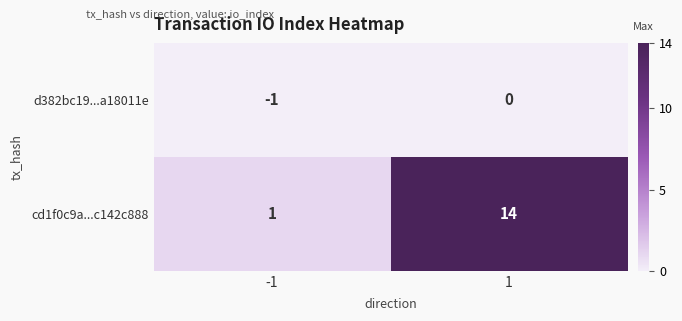

True or false: cd1f0c9a...c142c888 has a value of 1 at -1.

True